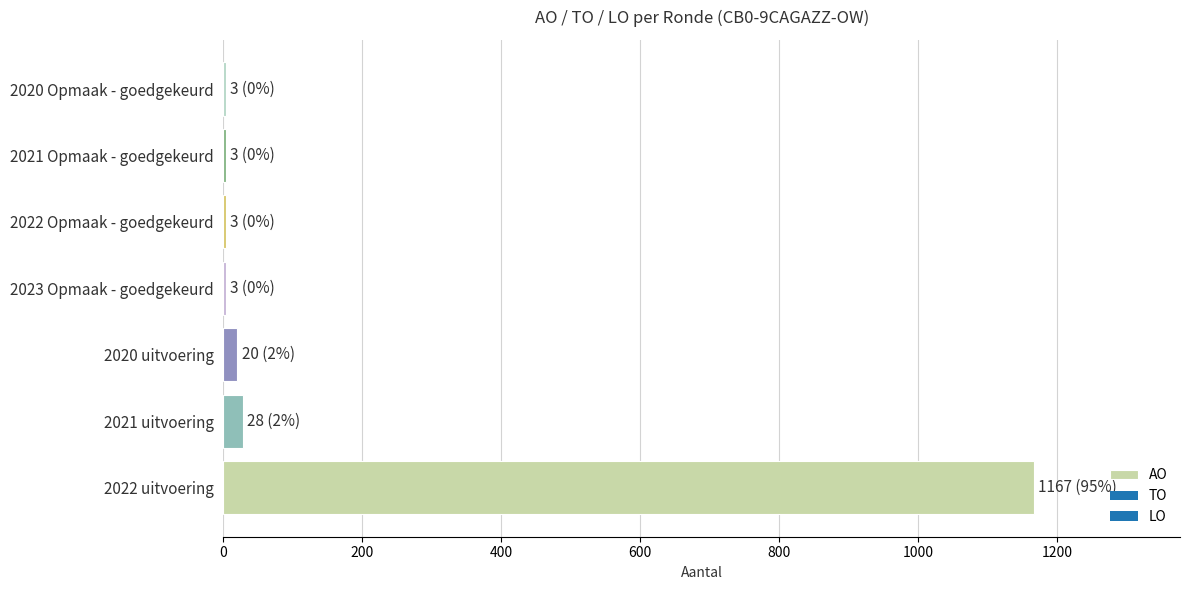

What is the sum of all values?

1227